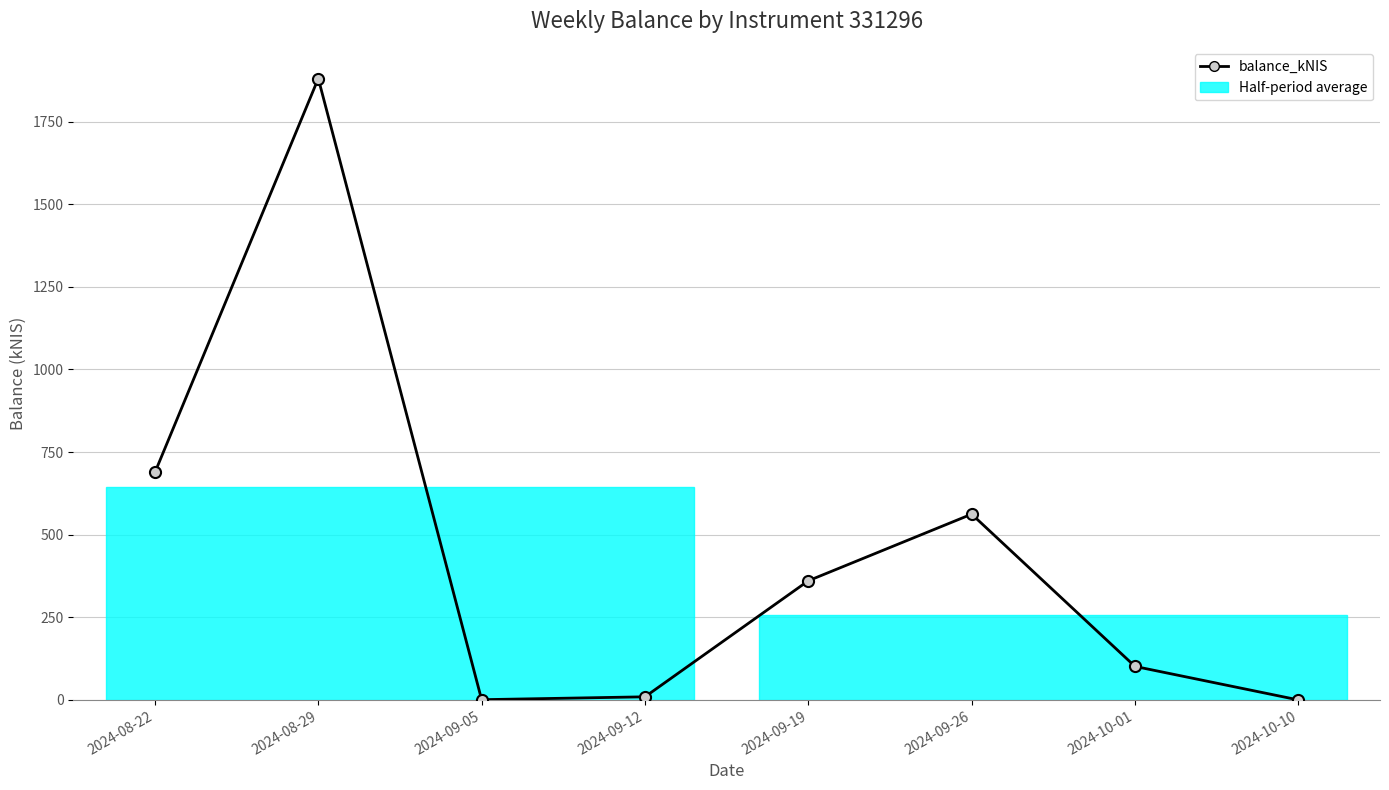

What is the label of the 3rd point from the right?

2024-09-26